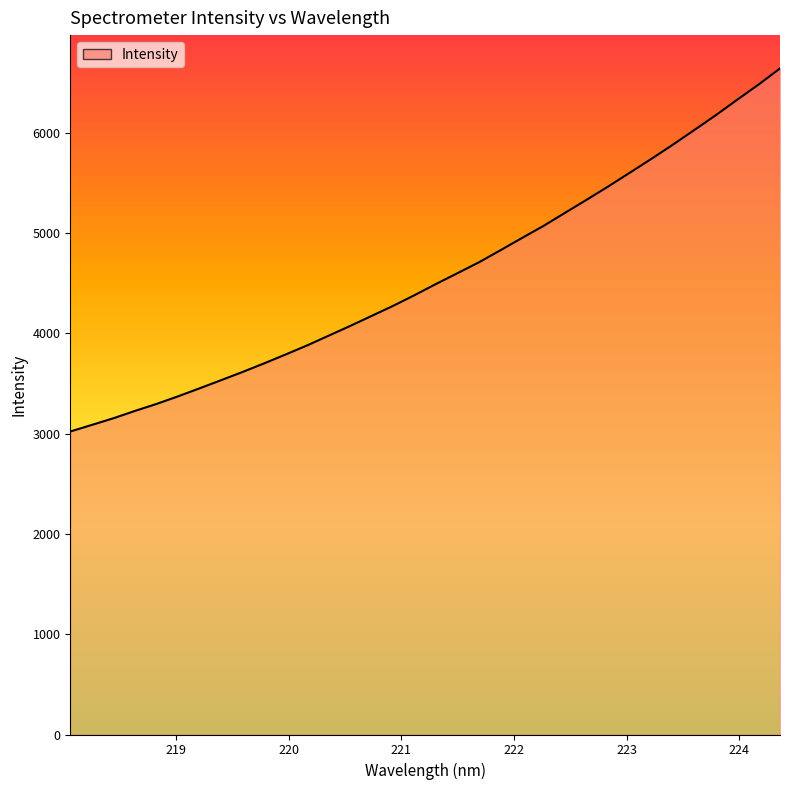

What is the maximum value shown in the chart?

6642.6